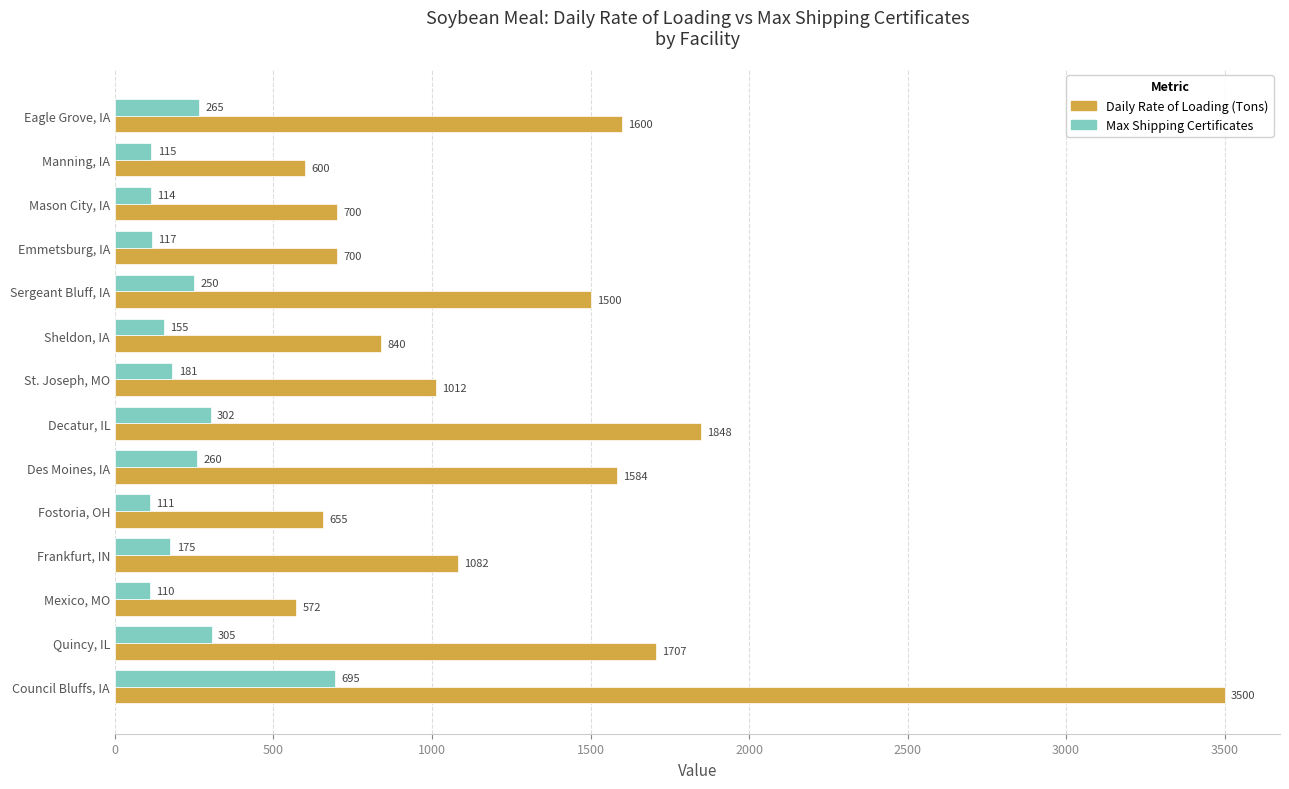

Which label corresponds to the smallest value in the chart?

Mexico, MO